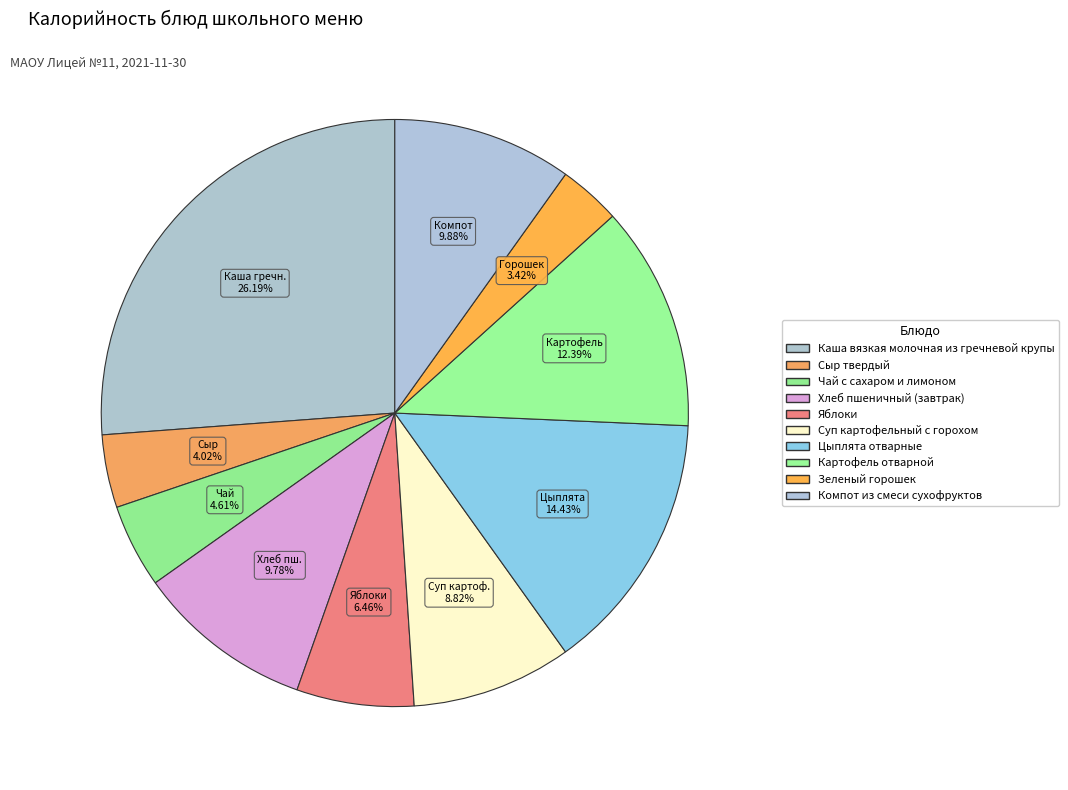

To the nearest percent, what is the combined percentage of Компот из смеси сухофруктов and Хлеб пшеничный (завтрак)?

20%